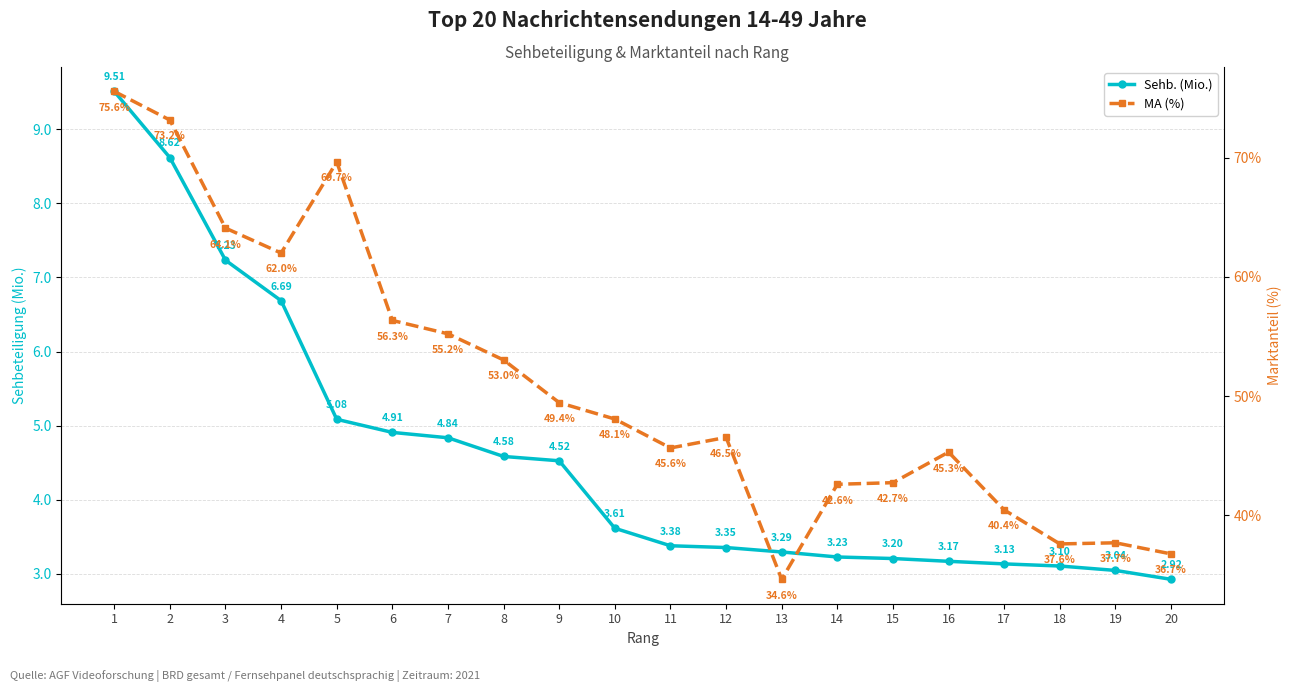

What is the value of the Sehb. (Mio.) point at the 5th from the left?

5.1